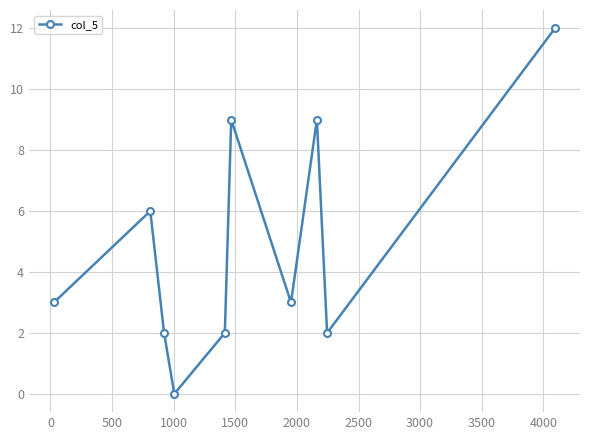

What is the maximum value shown in the chart?

12